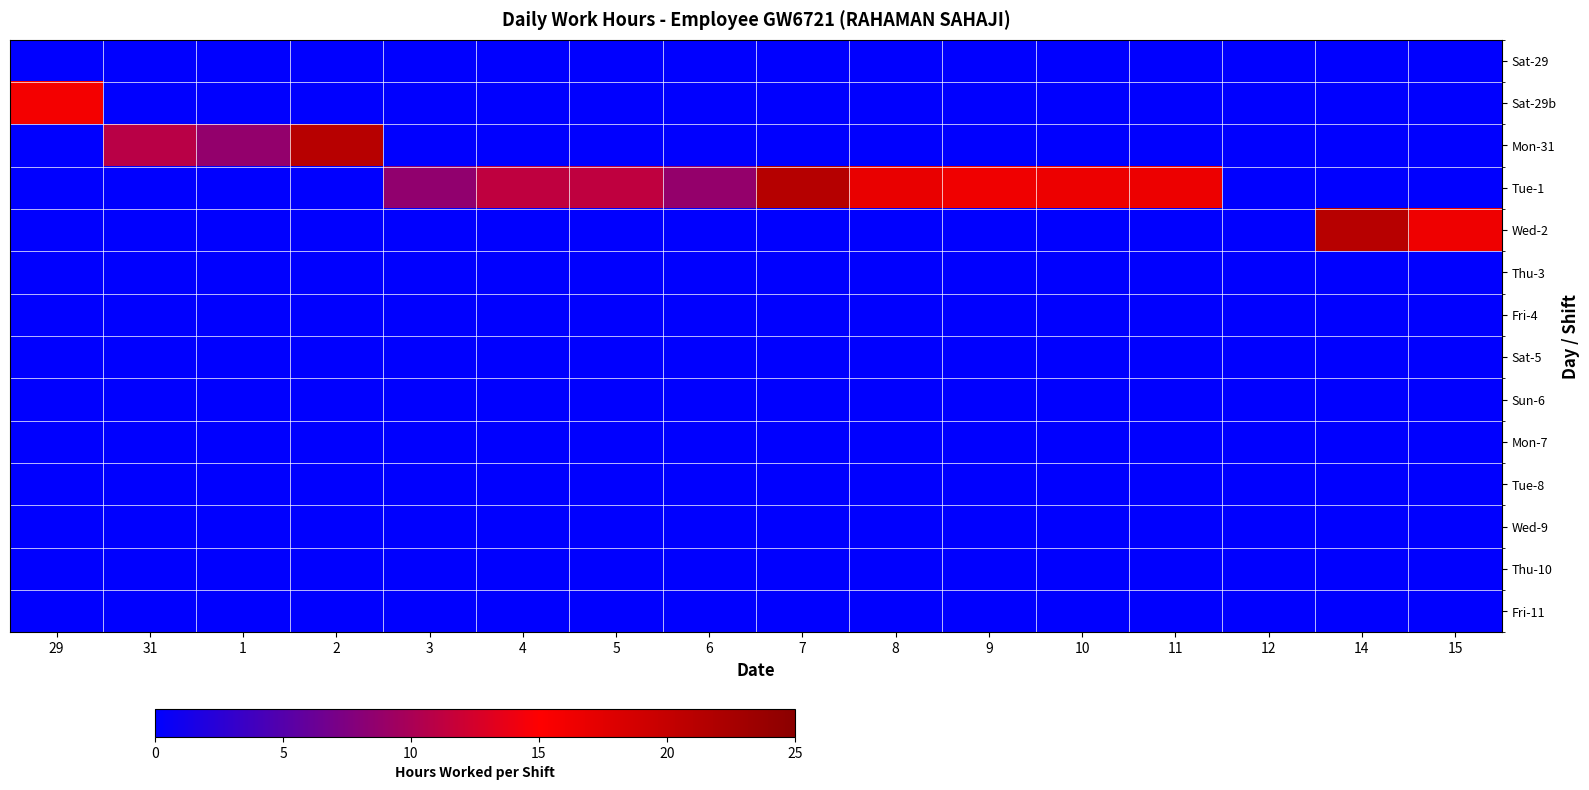

Count the number of categories in the chart.

16